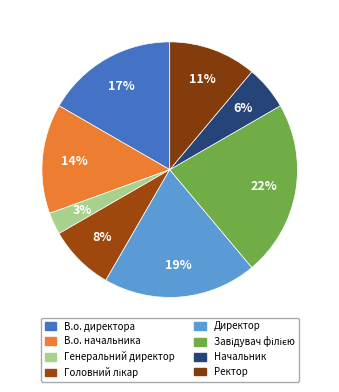

What portion of the pie excludes Головний лікар?

91.7%